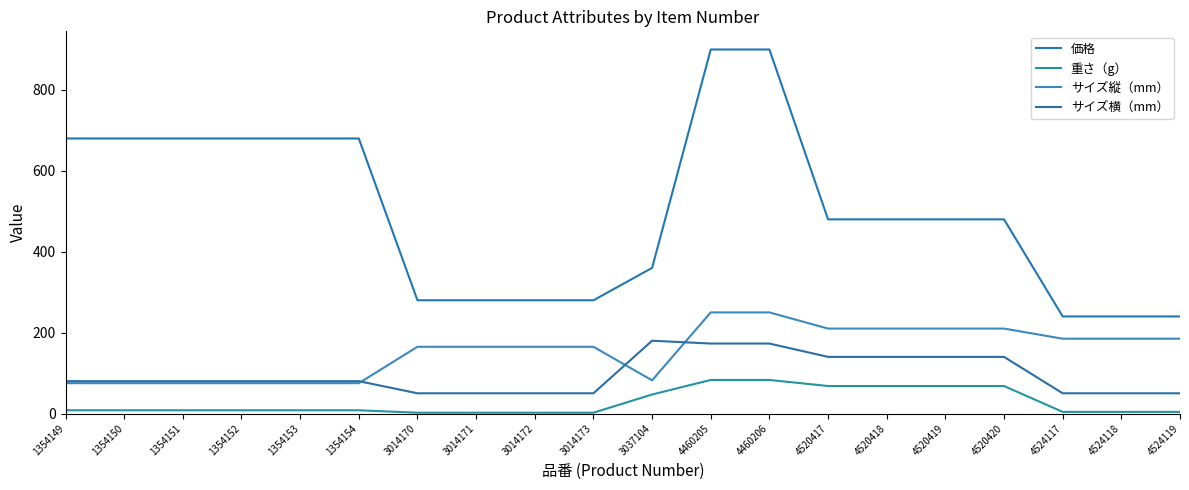

How many lines are shown in the chart?

4